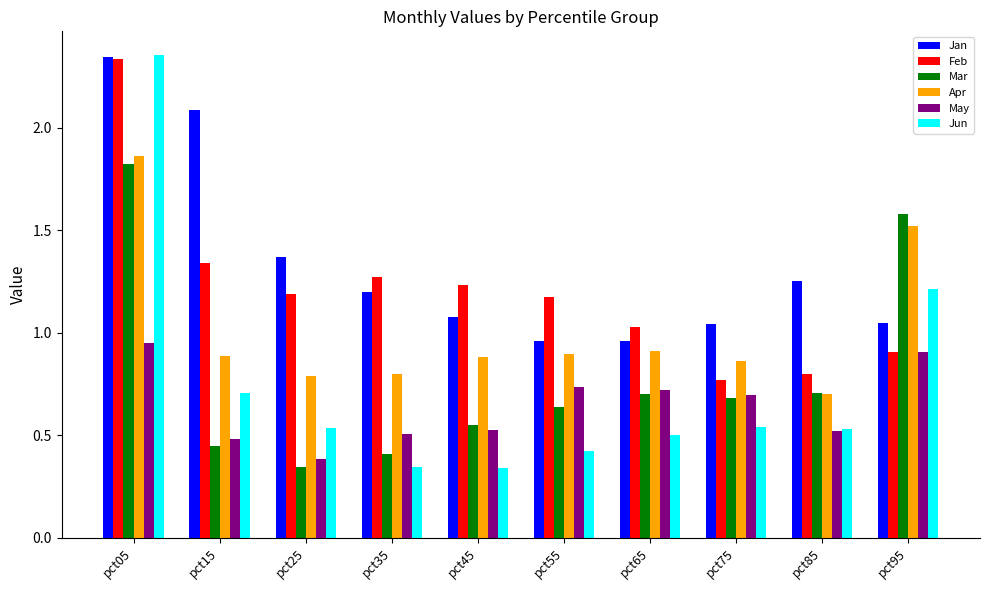

What are all the series names shown in the legend?

Jan, Feb, Mar, Apr, May, Jun